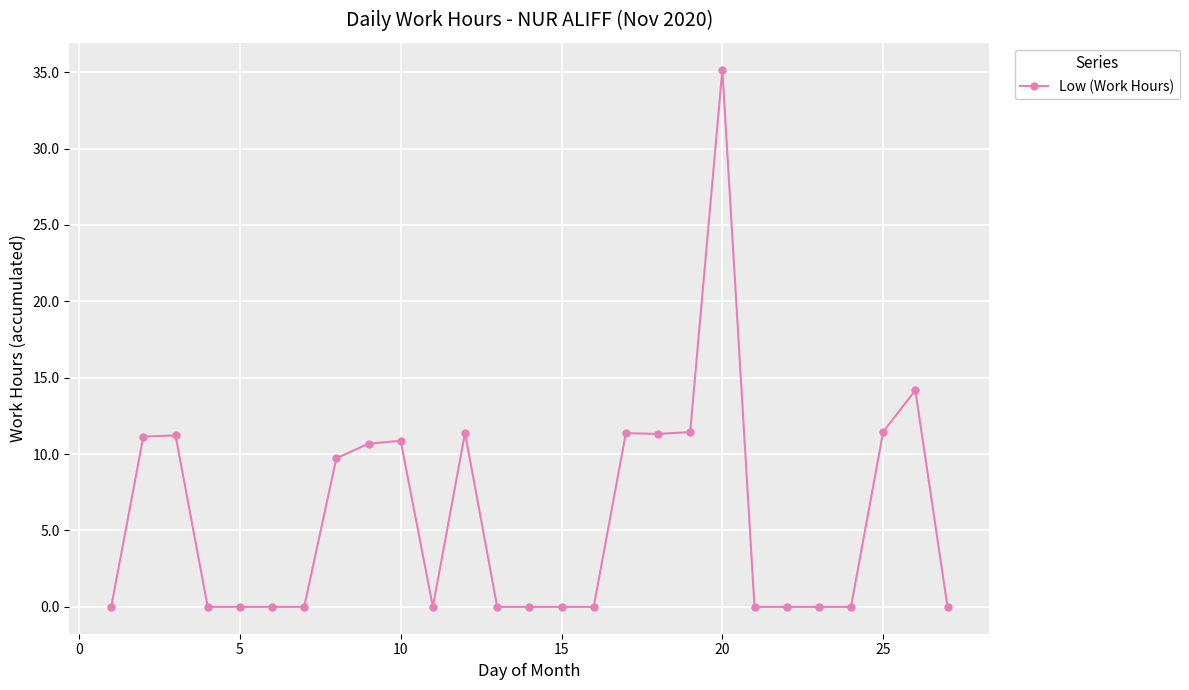

True or false: there are more than 2 points higher than both neighbors.

True